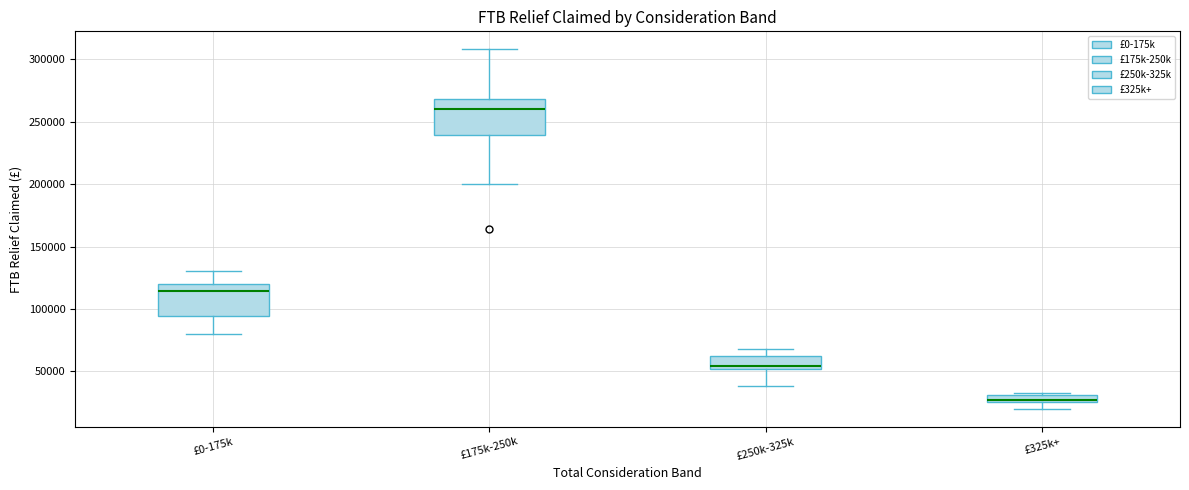

Where is the lower edge of the box for £325k+ on the y-axis? The values are not printed on the chart, so give them approximately, as read against the axis.

25000